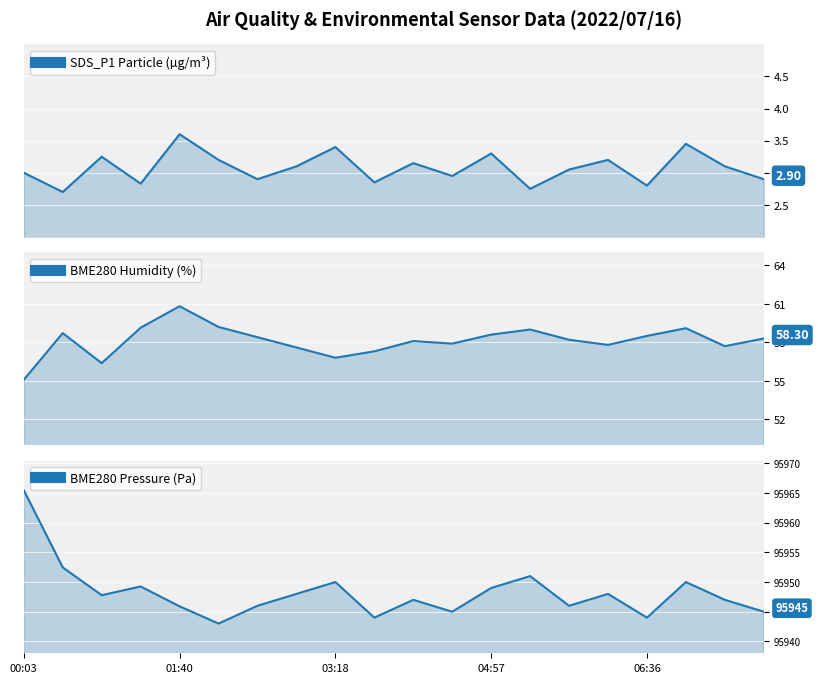

What is the sum of all BME280_pressure values?

1918963.9